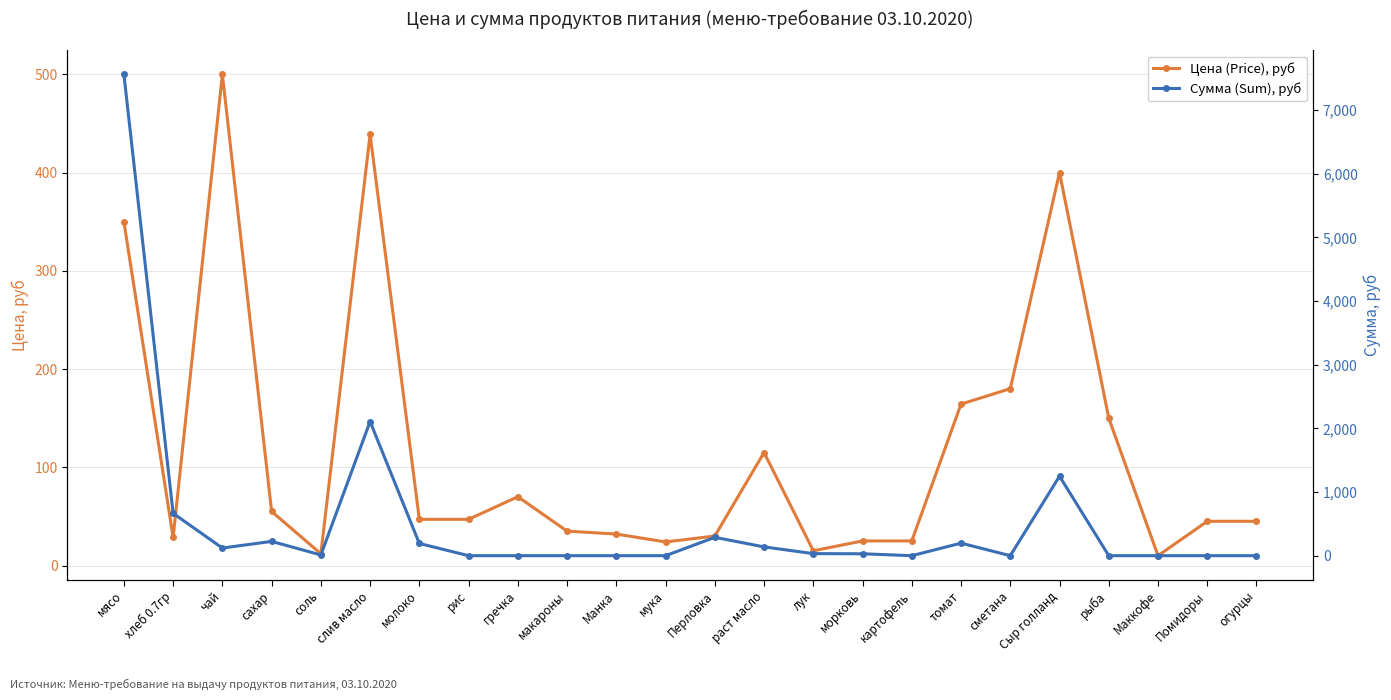

At слив масло, list the series in order from smallest to largest.

Цена (Price), руб, Сумма (Sum), руб